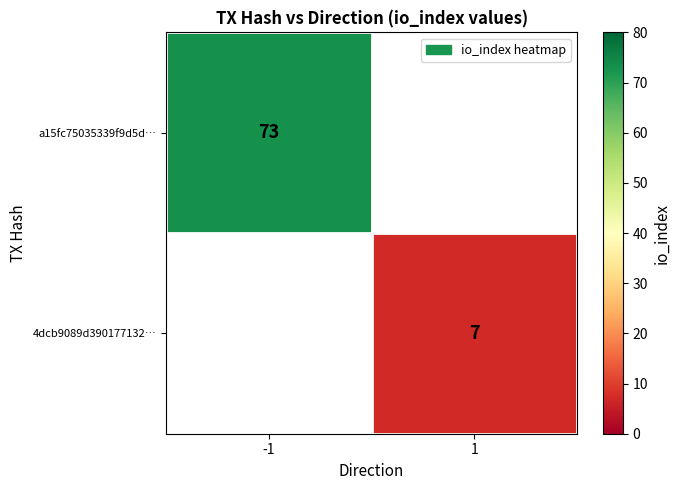

Is it true that 4dcb9089d390177132… equals 13 at 1?

False